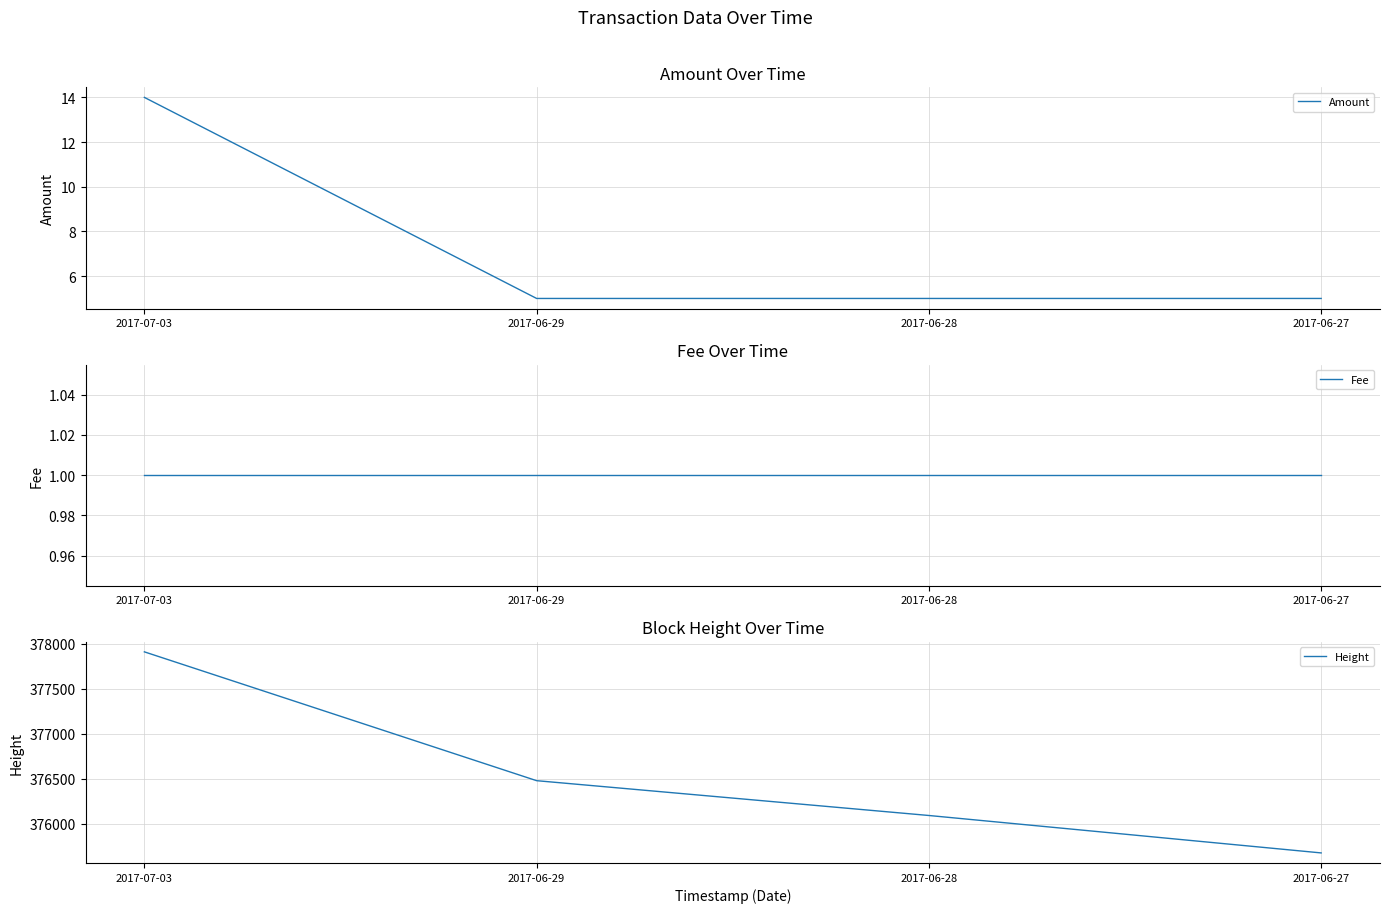

At 2017-06-27, list the series in order from largest to smallest.

Height, Amount, Fee